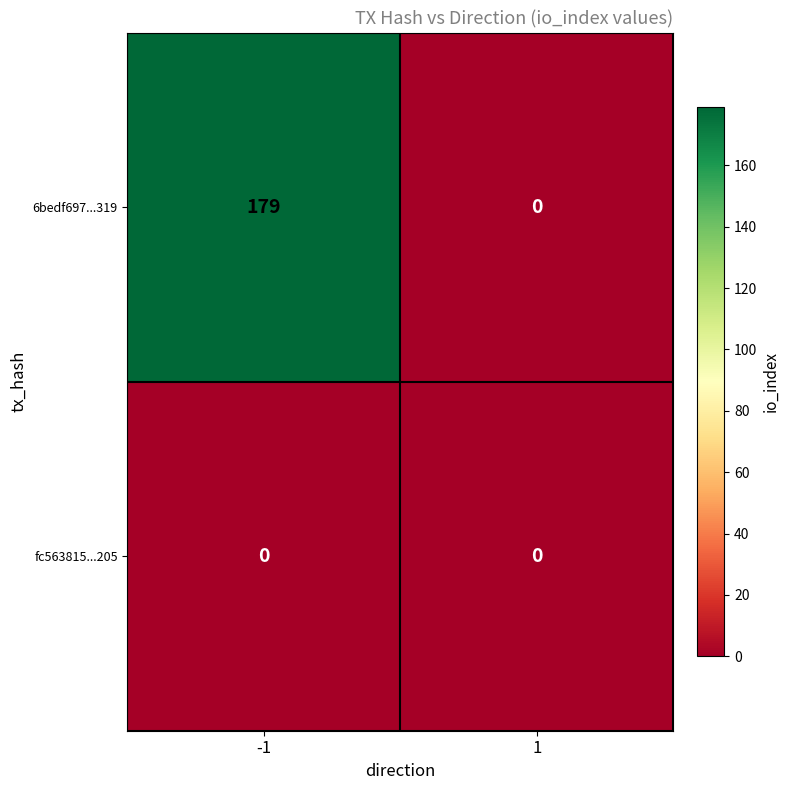

At how many categories does at least one series exceed 53?

1